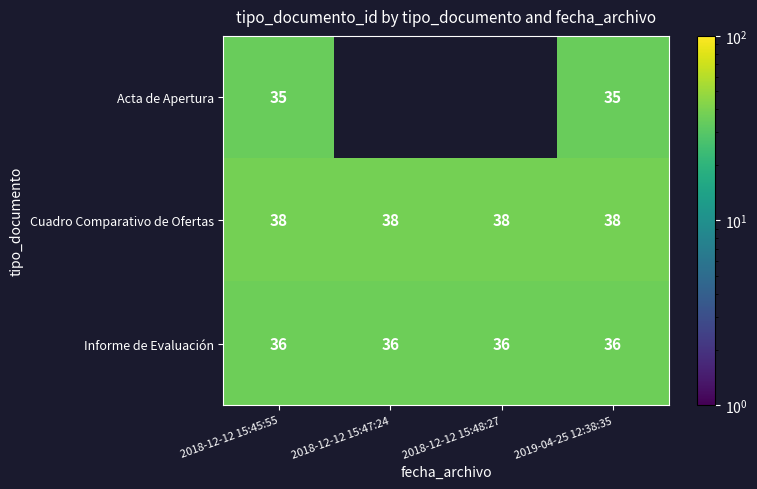

What is the greatest value displayed?

38.0